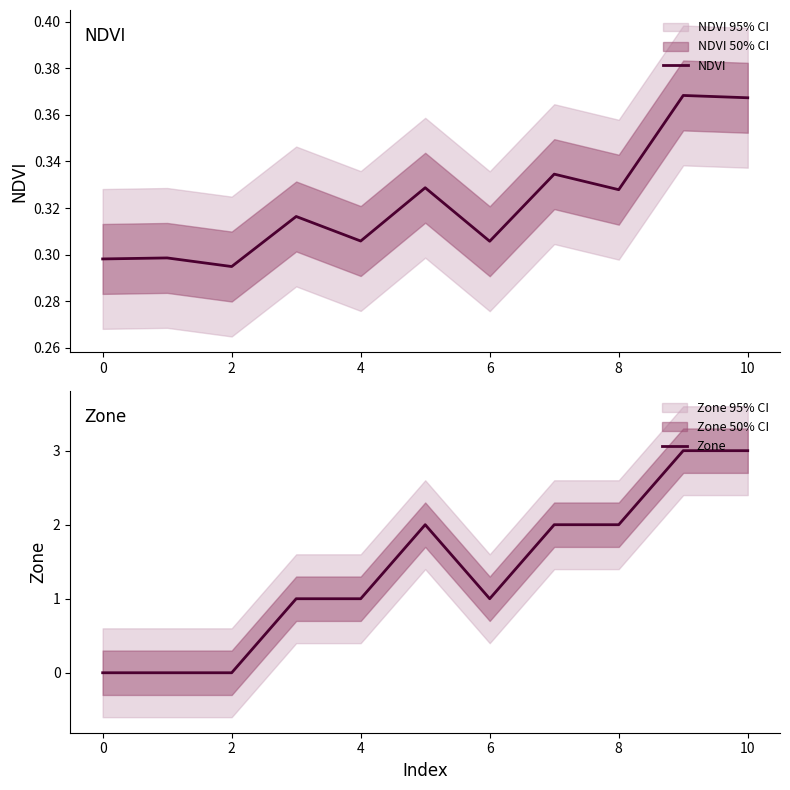

What value does the Zone series have at 10?

3